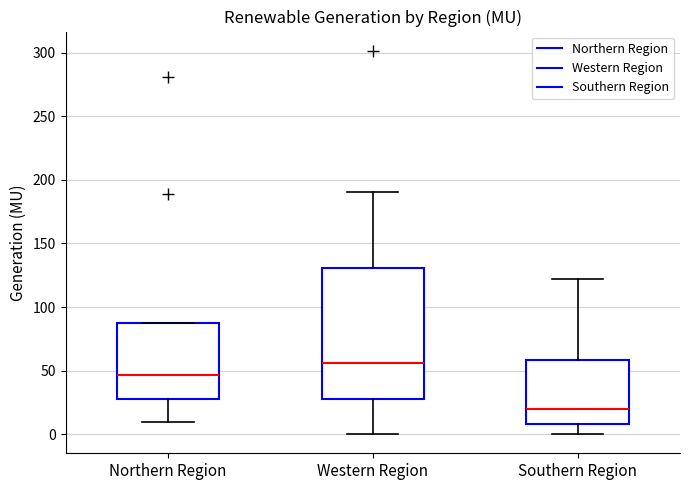

Reading left to right, read every box against the y-axis: the position of its median line, the range the box covers, and the ends of its whiskers. The values are not printed on the chart, so give them approximately, as read against the axis.

Northern Region: median 45, box 30 to 85, whiskers 10 to 85
Western Region: median 55, box 30 to 130, whiskers 0 to 190
Southern Region: median 20, box 10 to 60, whiskers 0 to 120